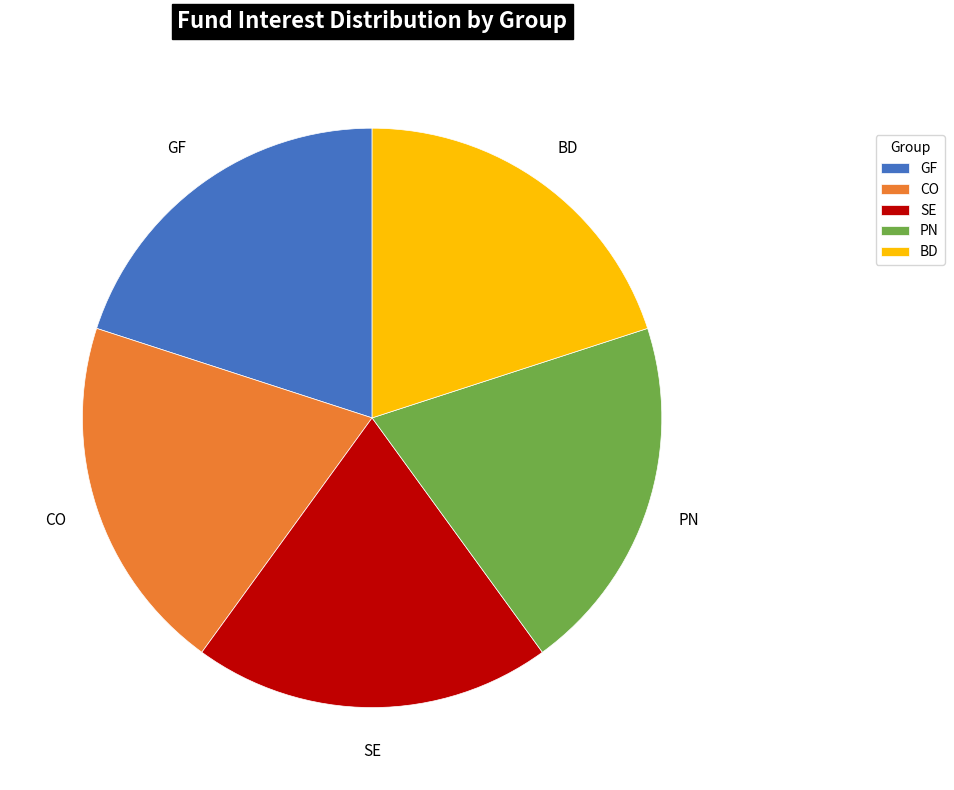

Does PN account for over 50% of the chart?

No